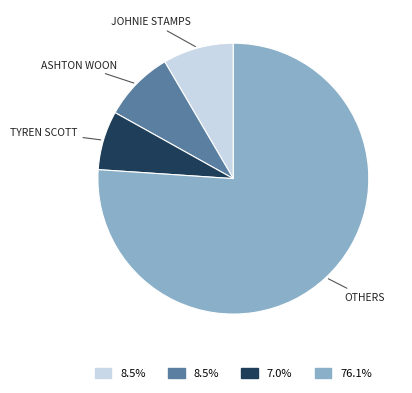

Count the number of slices in the pie.

4